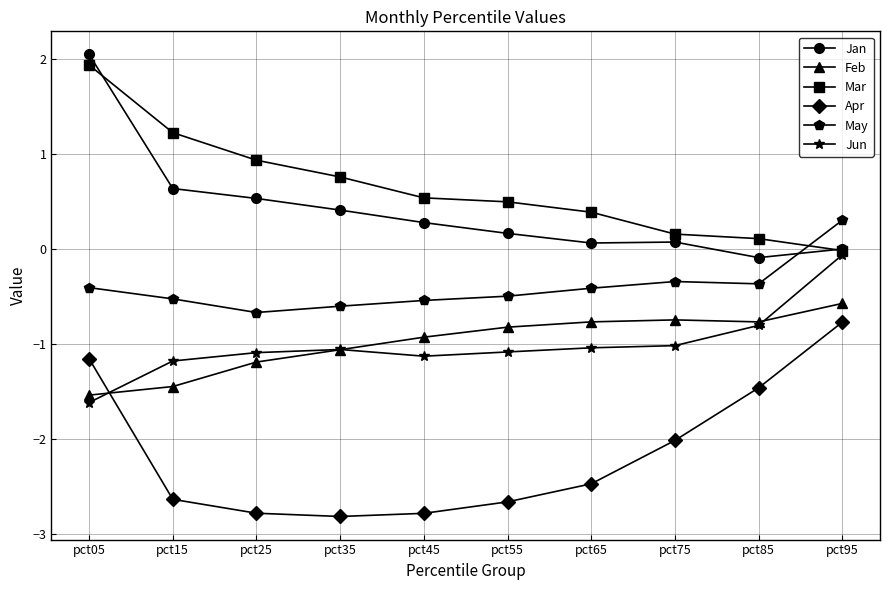

What is the average value of the Apr series?

-2.2